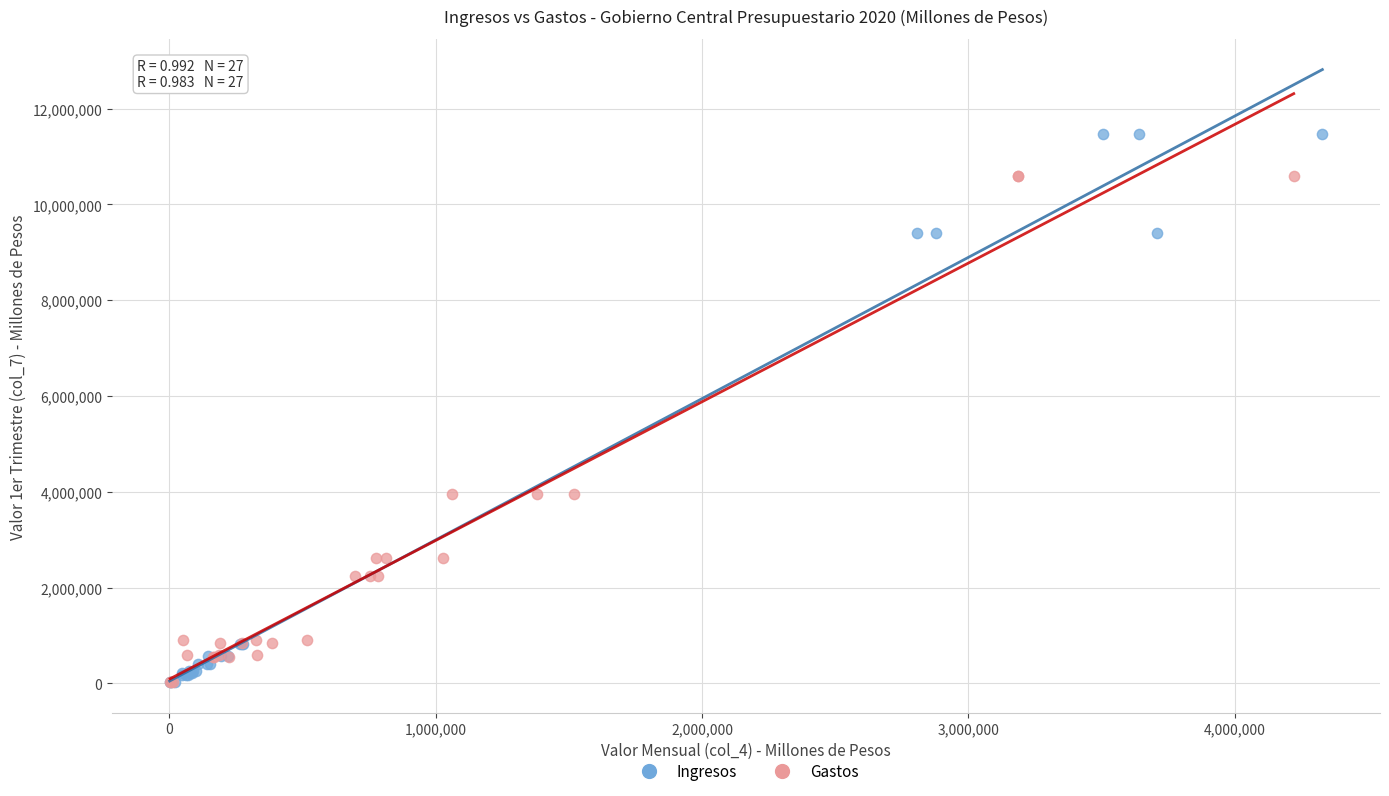

Which series contains the highest Y value?

Ingresos